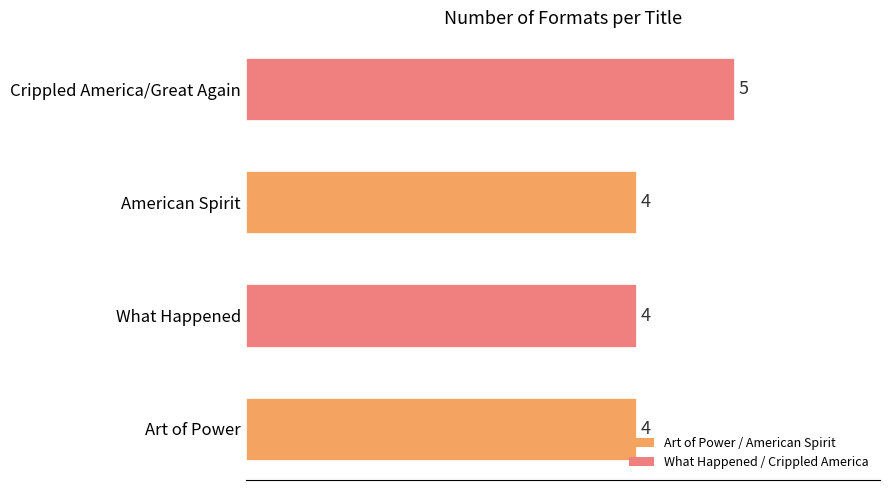

How many data points does each series have?

4